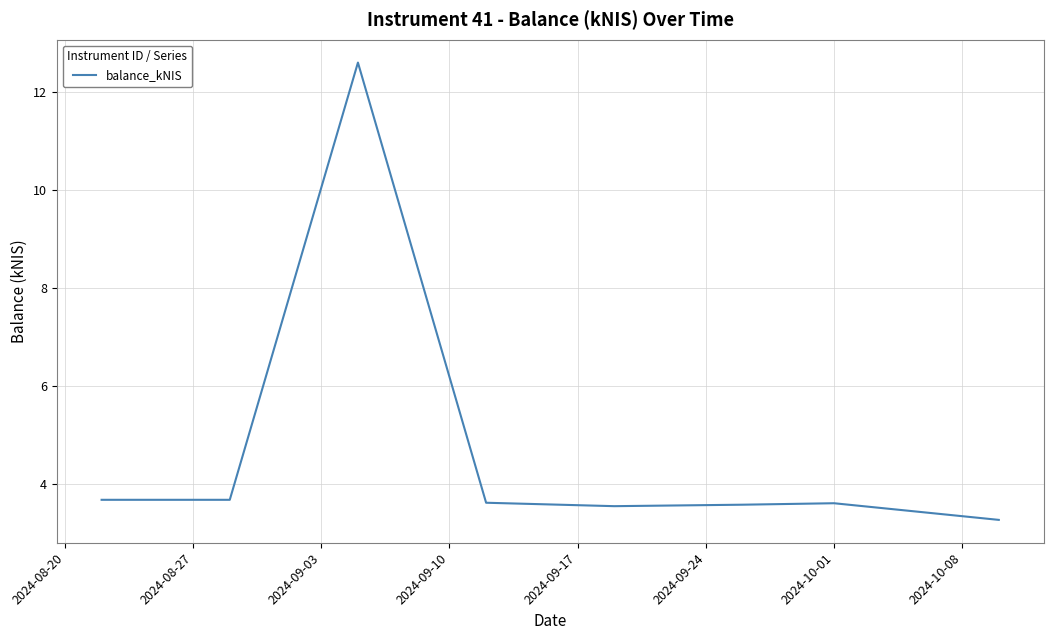

What is the greatest value displayed?

12.6